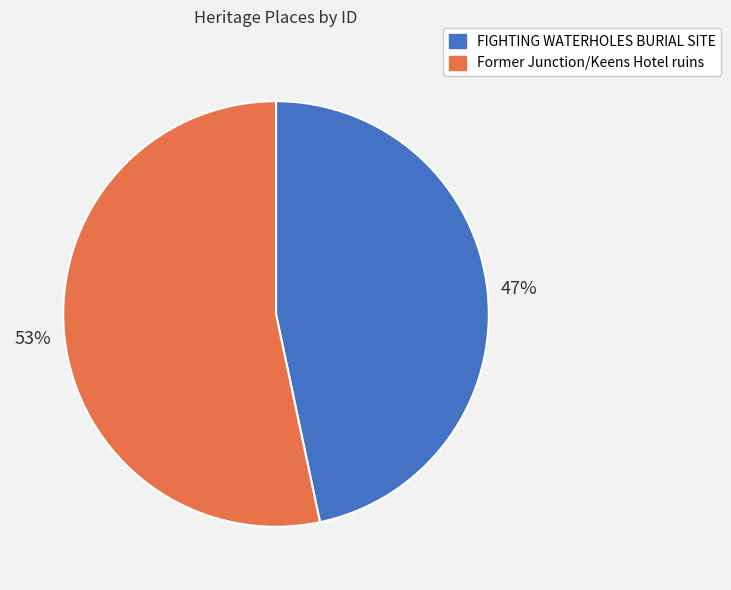

Is there any slice that represents more than half of the pie?

Yes